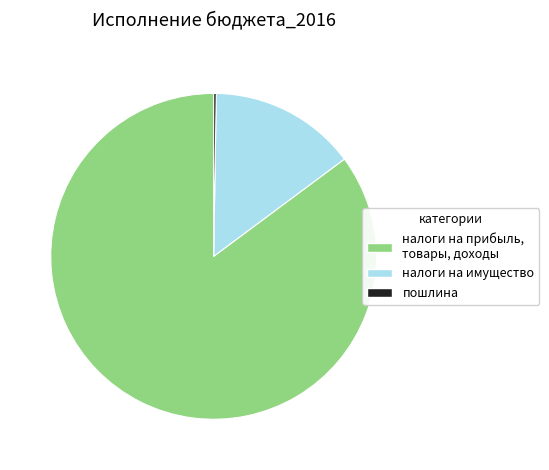

Do налоги на прибыль, товары, доходы and налоги на имущество together represent more than half of the pie?

Yes